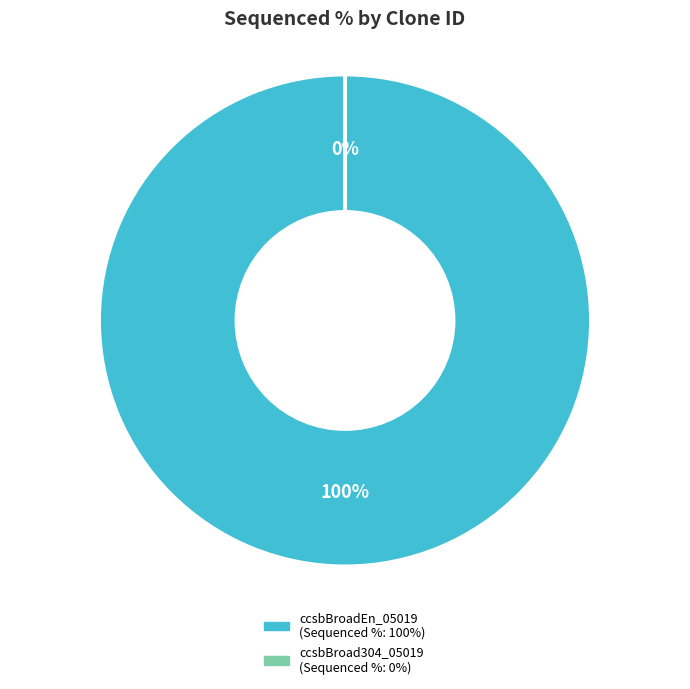

What is the largest slice in the pie chart?

ccsbBroadEn_05019